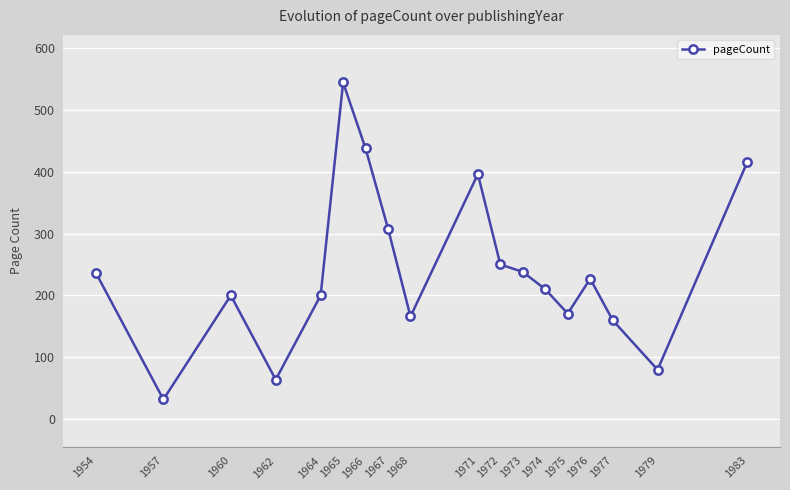

Between 1966 and 1957, which is larger?

1966